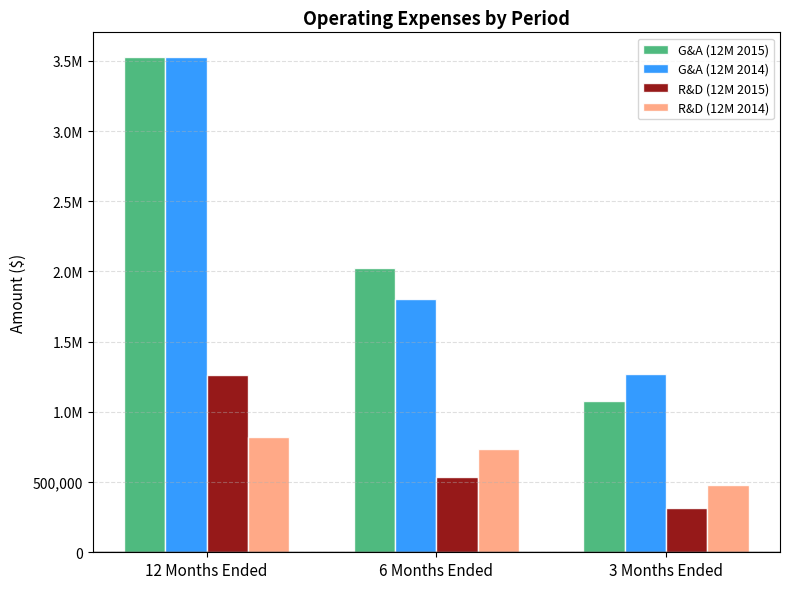

What are all the series names shown in the legend?

G&A (12M 2015), G&A (12M 2014), R&D (12M 2015), R&D (12M 2014)